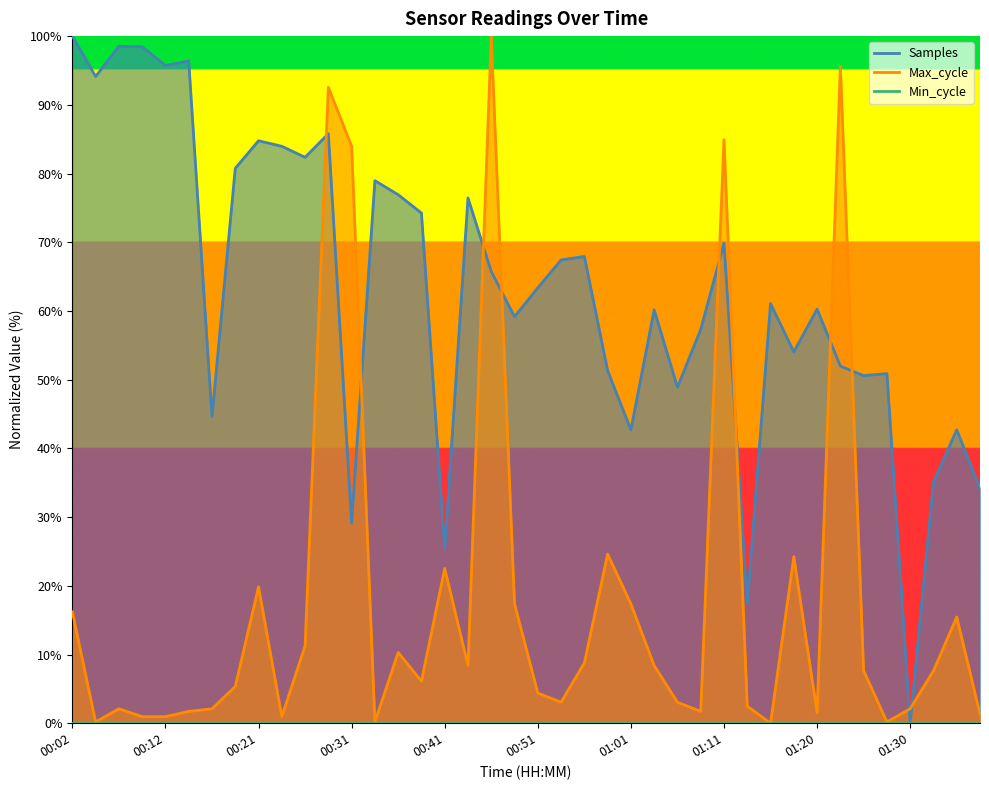

How many data points in Max_cycle are above 7?

20